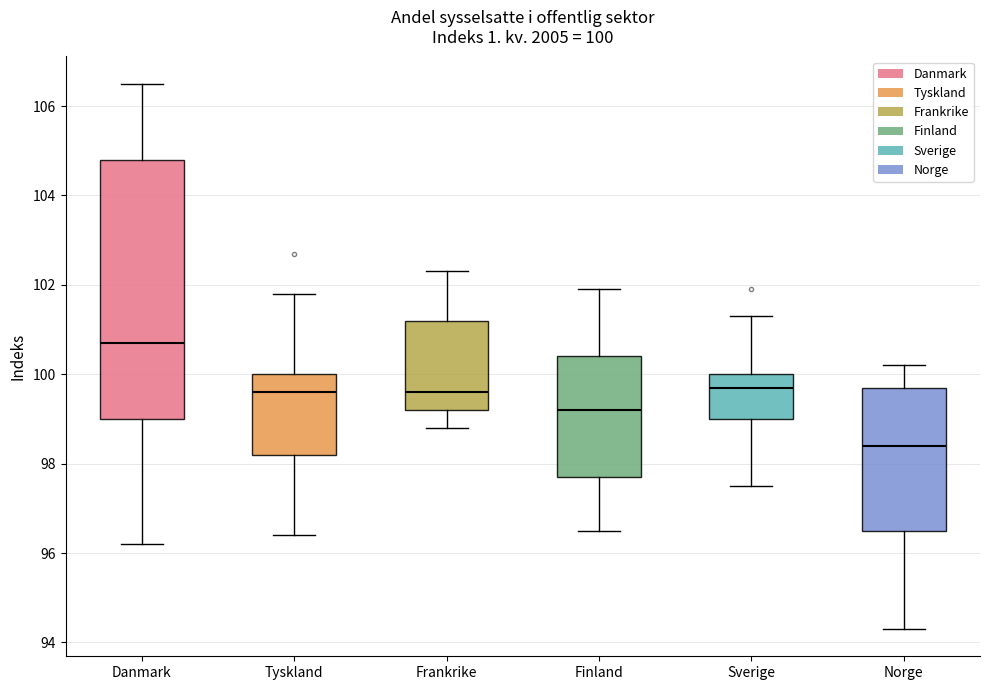

Which box's median line is the lowest?

Norge